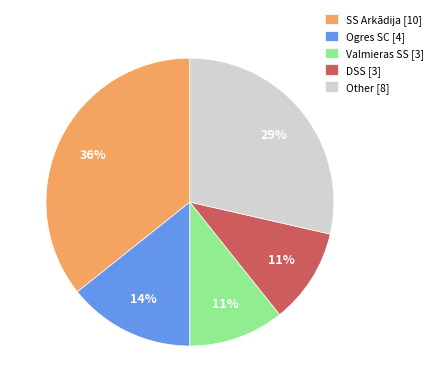

To the nearest percent, what is the combined percentage of Other and Ogres SC?

43%